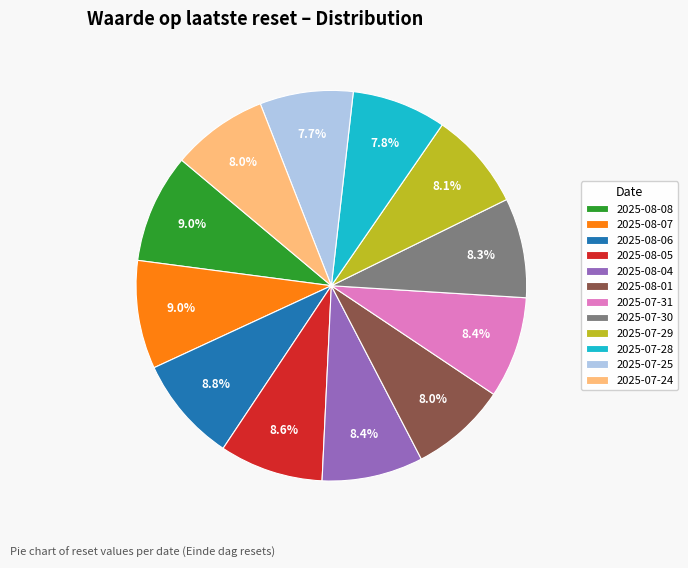

To the nearest percent, what is the difference between the largest and smallest slice percentages?

1%